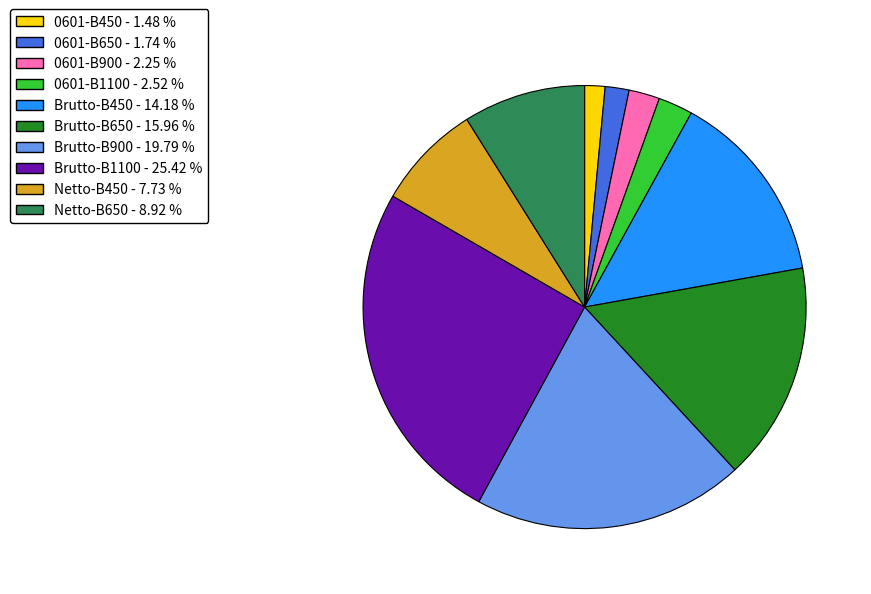

Does any single category account for the majority?

No